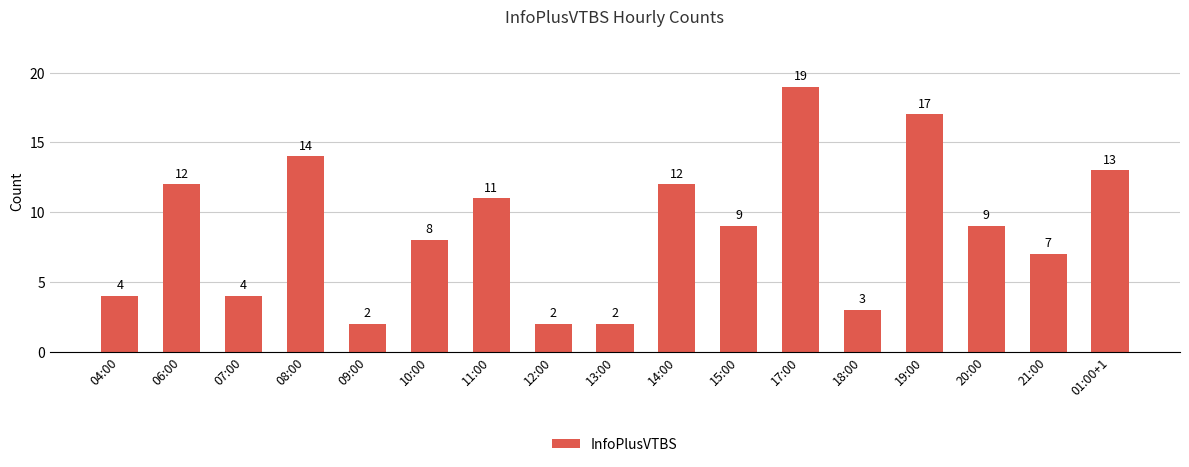

True or false: the data shows 13 at 01:00+1.

True